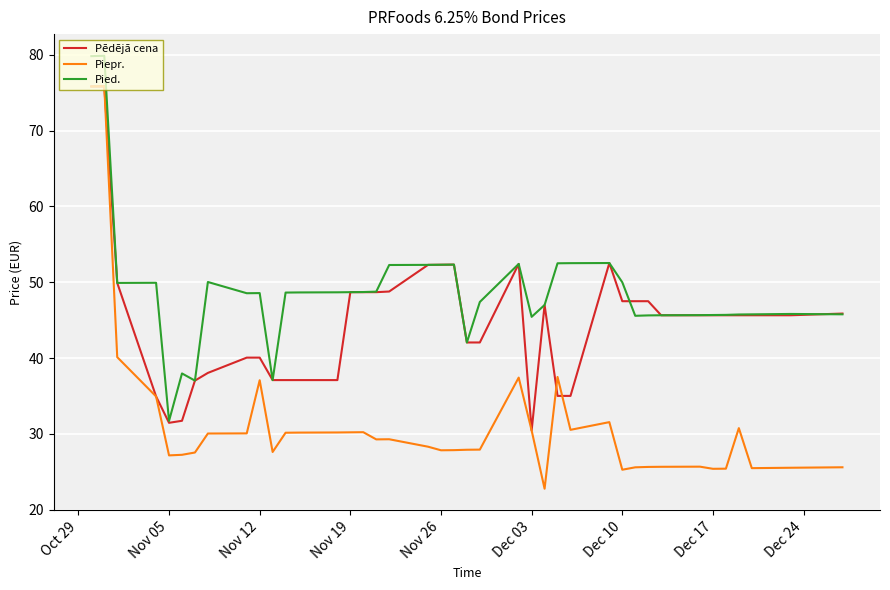

Which series has the largest total across all categories?

Pied.